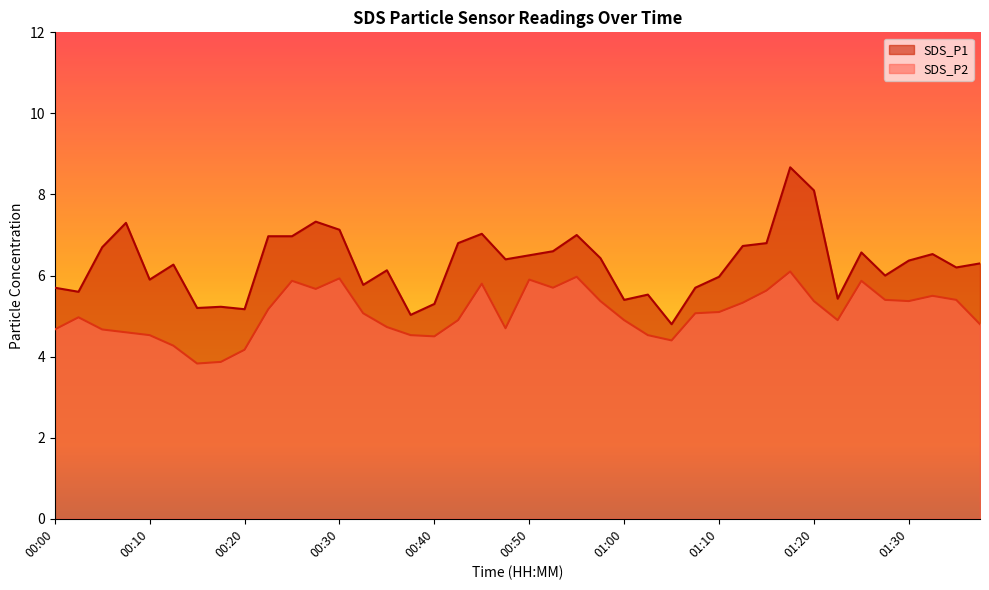

Reading left to right, list all the values displayed in this chart.

SDS_P1: 00:00=5.7	00:03=5.6	00:05=6.7	00:08=7.3	00:10=5.9	00:13=6.3	00:15=5.2	00:18=5.2	00:20=5.2	00:22=7.0	00:25=7.0	00:27=7.3	00:30=7.1	00:32=5.8	00:35=6.1	00:37=5.0	00:40=5.3	00:42=6.8	00:45=7.0	00:47=6.4	00:50=6.5	00:52=6.6	00:55=7.0	00:57=6.4	01:00=5.4	01:02=5.5	01:05=4.8	01:07=5.7	01:10=6.0	01:12=6.7	01:15=6.8	01:17=8.7	01:20=8.1	01:22=5.4	01:25=6.6	01:27=6.0	01:30=6.4	01:32=6.5	01:35=6.2	01:37=6.3
SDS_P2: 00:00=4.7	00:03=5.0	00:05=4.7	00:08=4.6	00:10=4.5	00:13=4.3	00:15=3.8	00:18=3.9	00:20=4.2	00:22=5.2	00:25=5.9	00:27=5.7	00:30=5.9	00:32=5.1	00:35=4.7	00:37=4.5	00:40=4.5	00:42=4.9	00:45=5.8	00:47=4.7	00:50=5.9	00:52=5.7	00:55=6.0	00:57=5.4	01:00=4.9	01:02=4.5	01:05=4.4	01:07=5.1	01:10=5.1	01:12=5.3	01:15=5.6	01:17=6.1	01:20=5.4	01:22=4.9	01:25=5.9	01:27=5.4	01:30=5.4	01:32=5.5	01:35=5.4	01:37=4.8